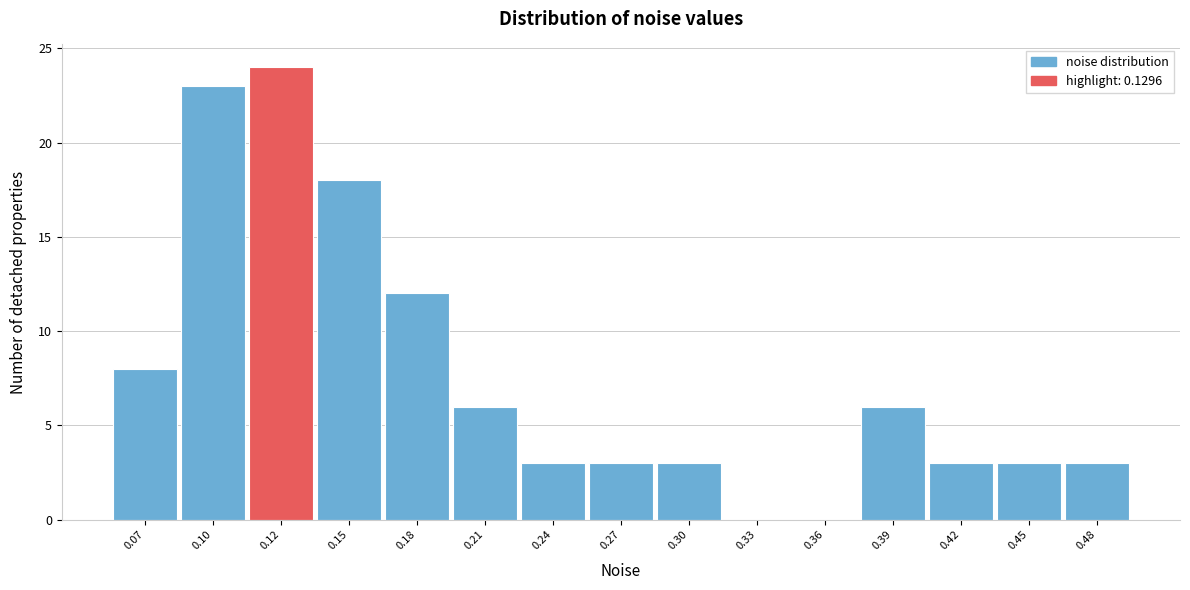

Reading left to right, extract all data points from this chart.

0.07=8	0.10=23	0.12=24	0.15=18	0.18=12	0.21=6	0.24=3	0.27=3	0.30=3	0.33=0	0.36=0	0.39=6	0.42=3	0.45=3	0.48=3